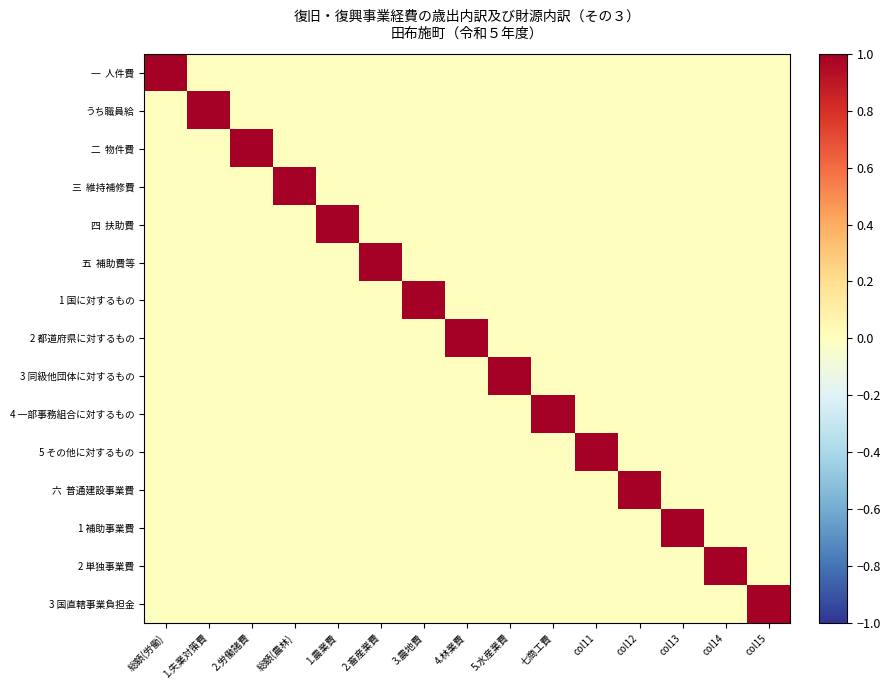

Rank the series by their maximum value, from highest to lowest.

一 人件費, うち職員給, 二 物件費, 三 維持補修費, 四 扶助費, 五 補助費等, 1 国に対するもの, 2 都道府県に対するもの, 3 同級他団体に対するもの, 4 一部事務組合に対するもの, 5 その他に対するもの, 六 普通建設事業費, 1 補助事業費, 2 単独事業費, 3 国直轄事業負担金